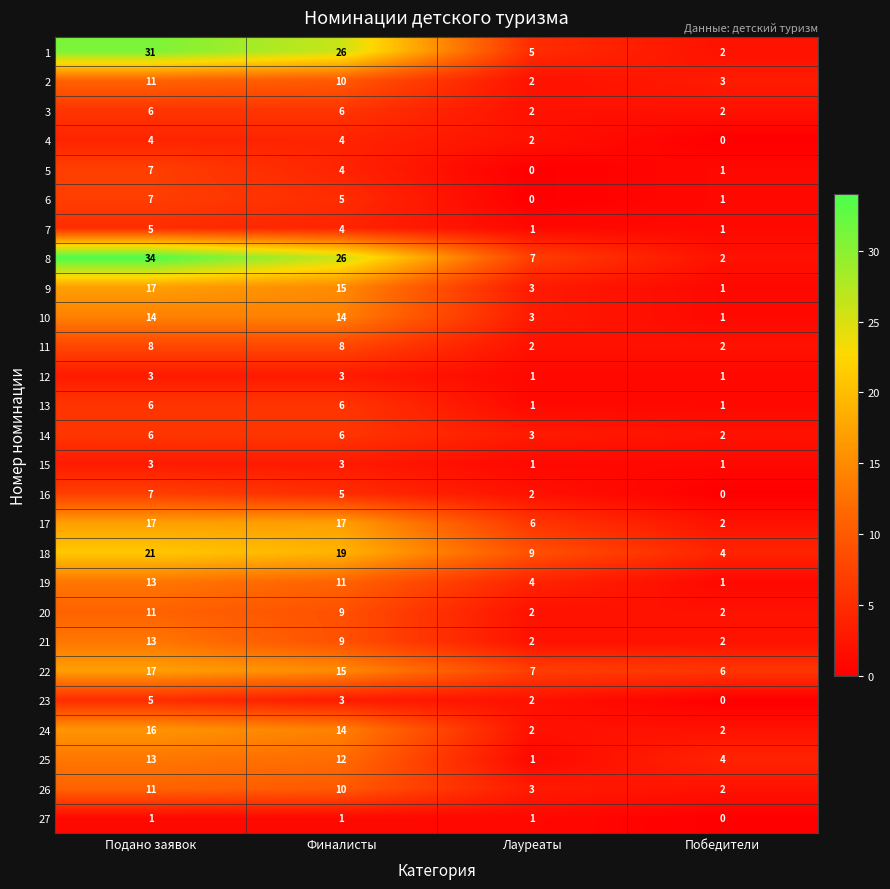

How many categories are shown in the chart?

4